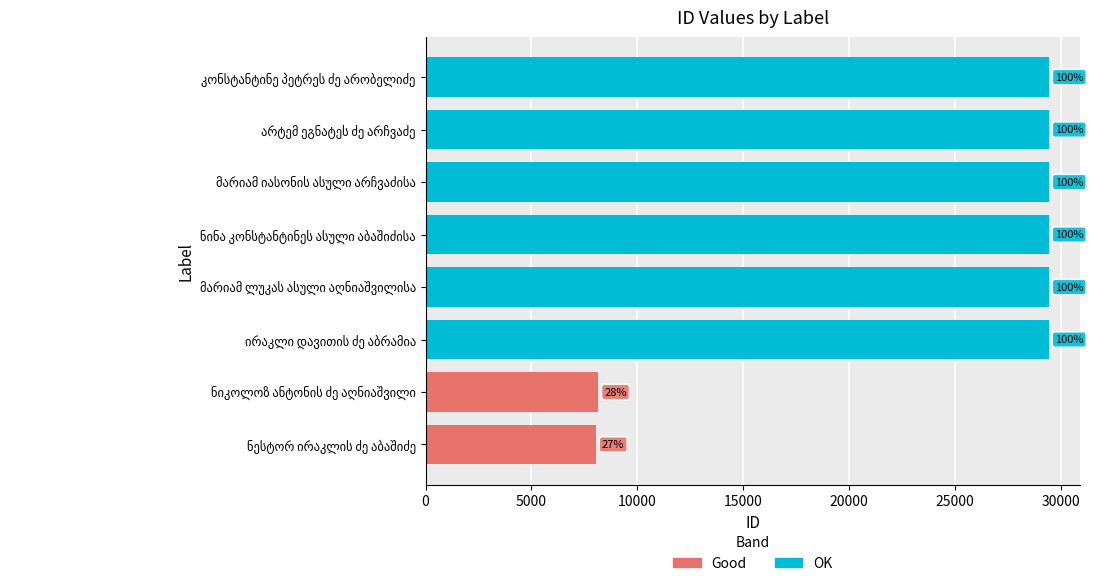

Where does the data first go above 29437?

კონსტანტინე პეტრეს ძე არობელიძე